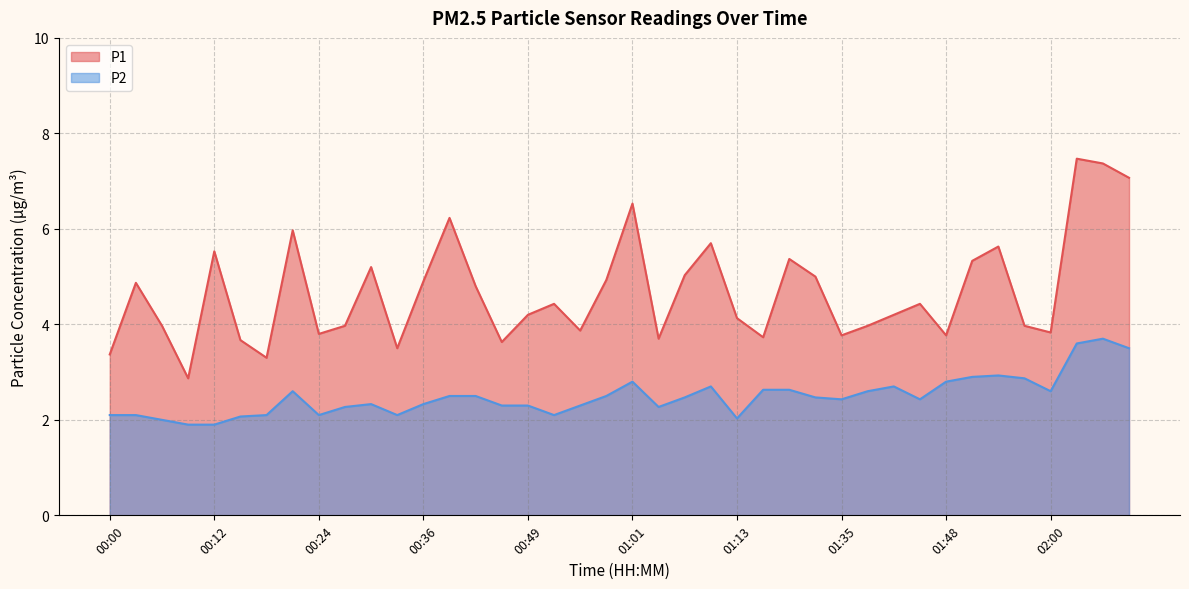

The P1 series shows 3.7 at 01:16. True or false?

True